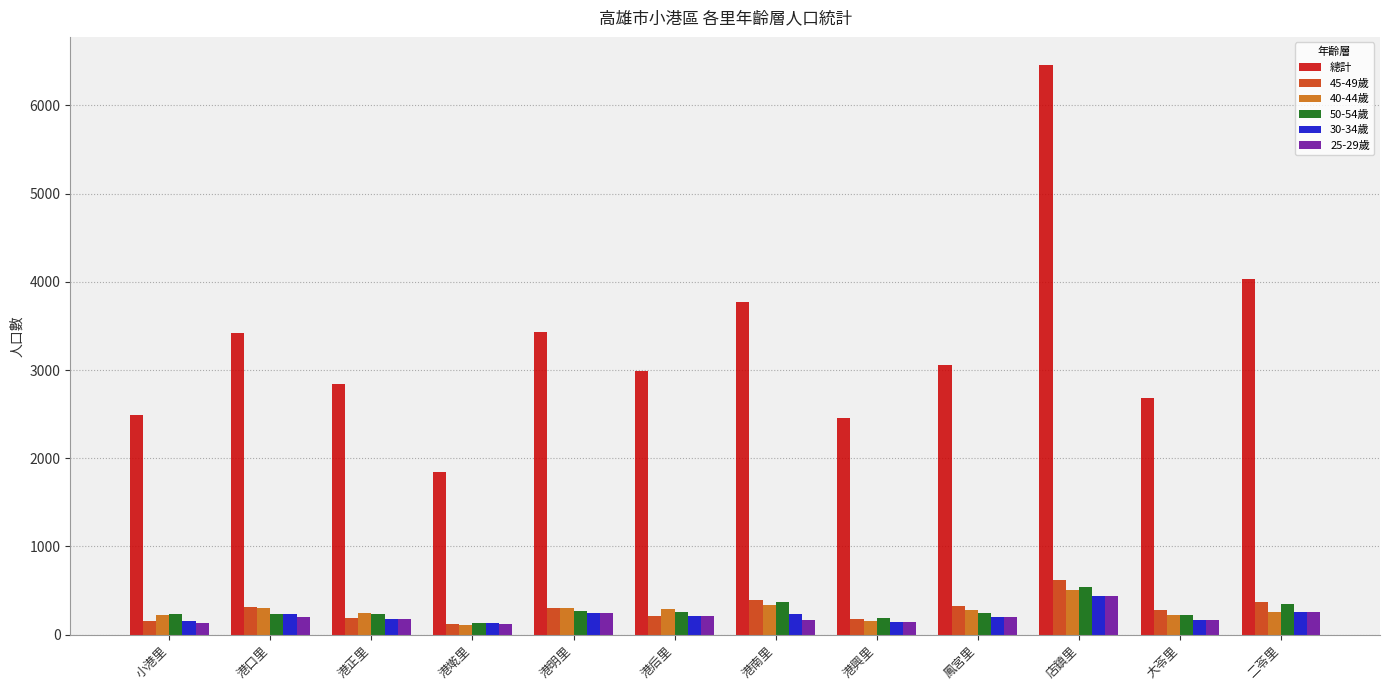

What is the label of the 10th bar from the left?

店鎮里